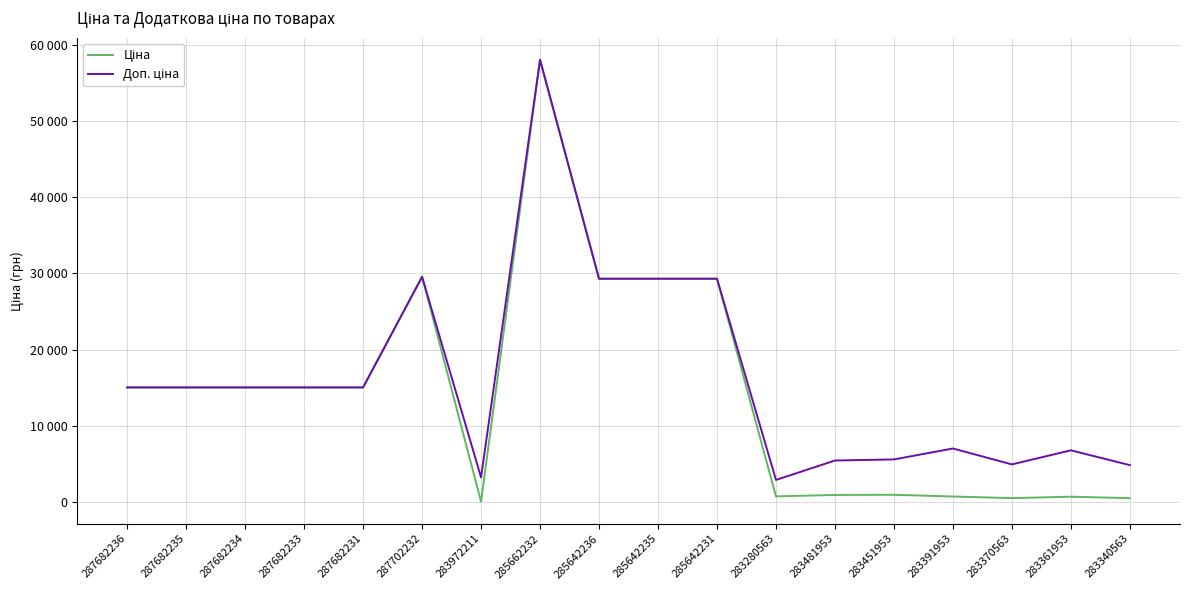

Is this an area chart (filled region under the line)?

No